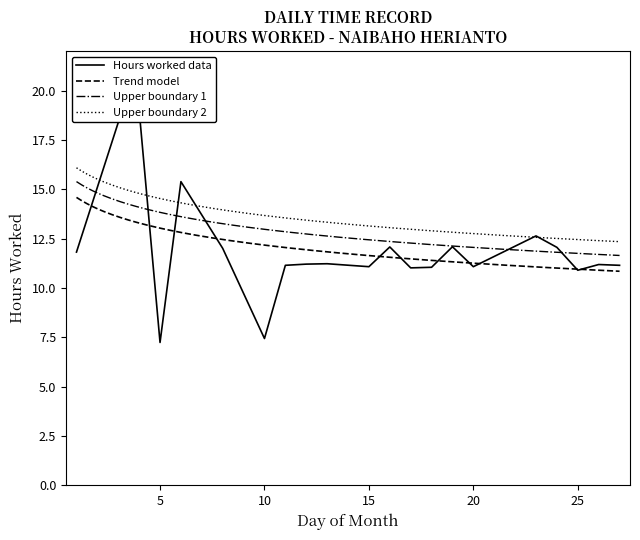

Reading left to right, extract all data points from this chart.

11.8	0.0	18.4	19.0	7.2	15.4	0.0	12.0	0.0	7.4	11.2	11.2	11.2	0.0	11.1	12.1	11.0	11.1	12.1	11.1	0.0	0.0	12.6	12.1	10.9	11.2	11.2